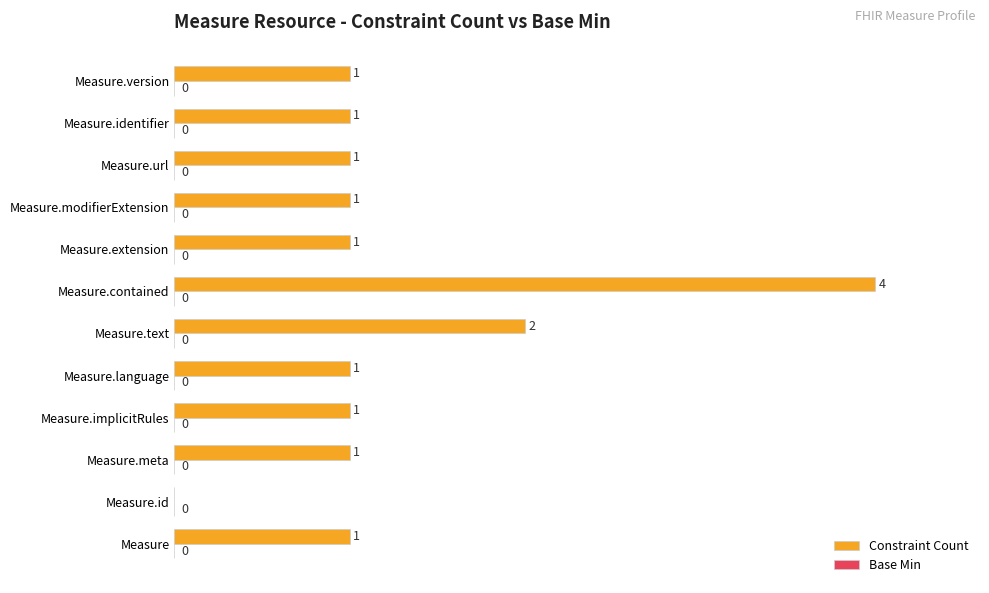

True or false: the data shows 0 at Measure.id.

True